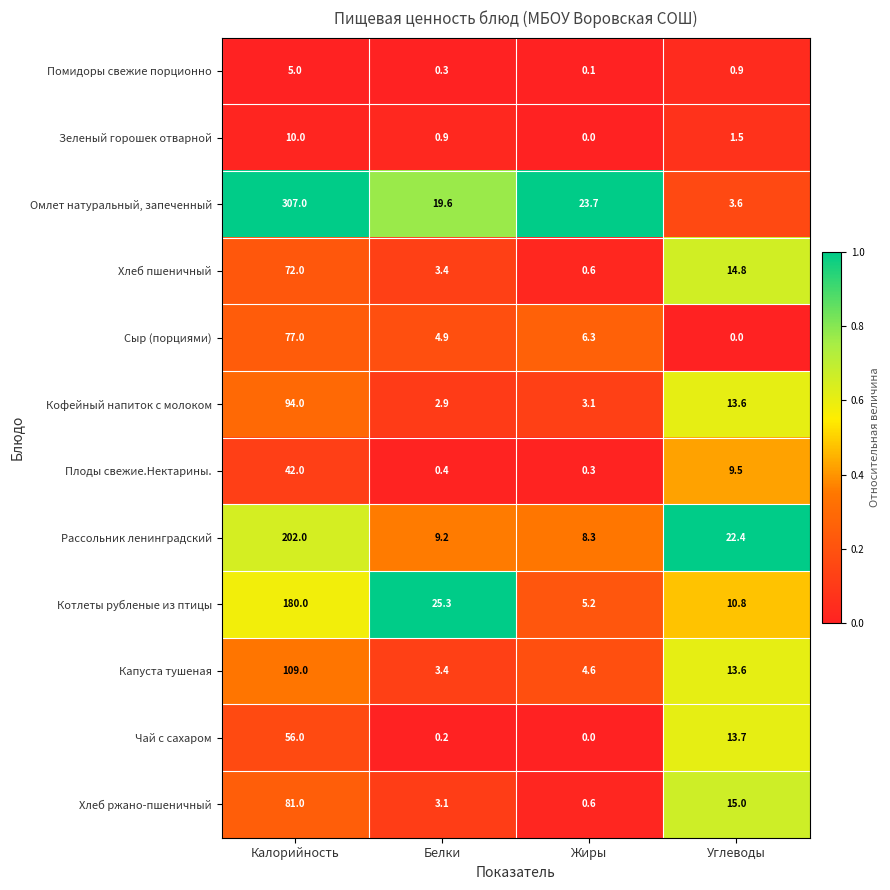

At which category is the sum across all series the highest?

Калорийность